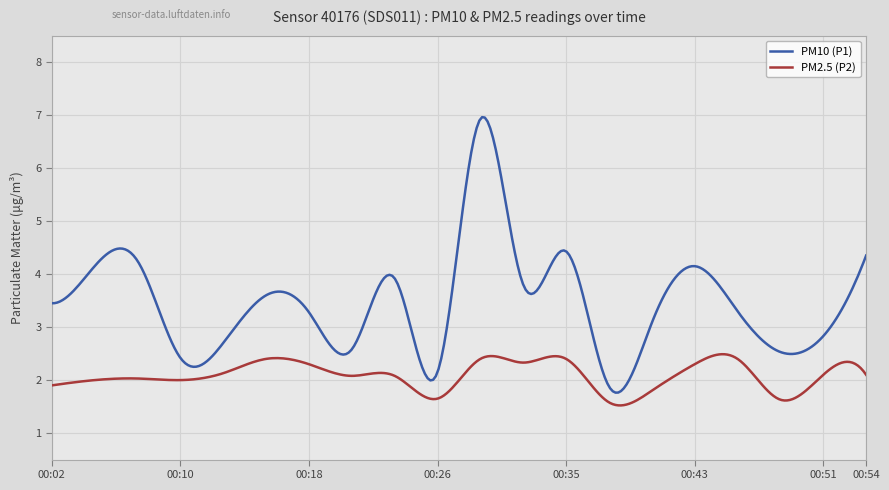

What is the maximum value for PM2.5 (P2)?

2.5